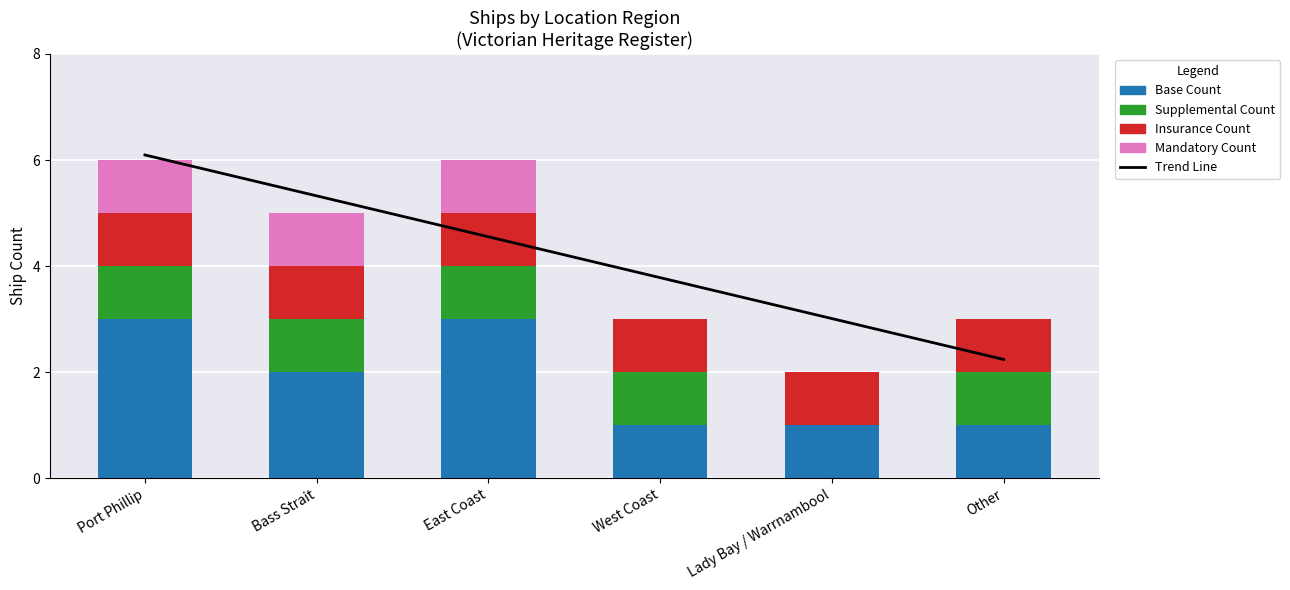

Which series has the largest total across all categories?

Trend Line